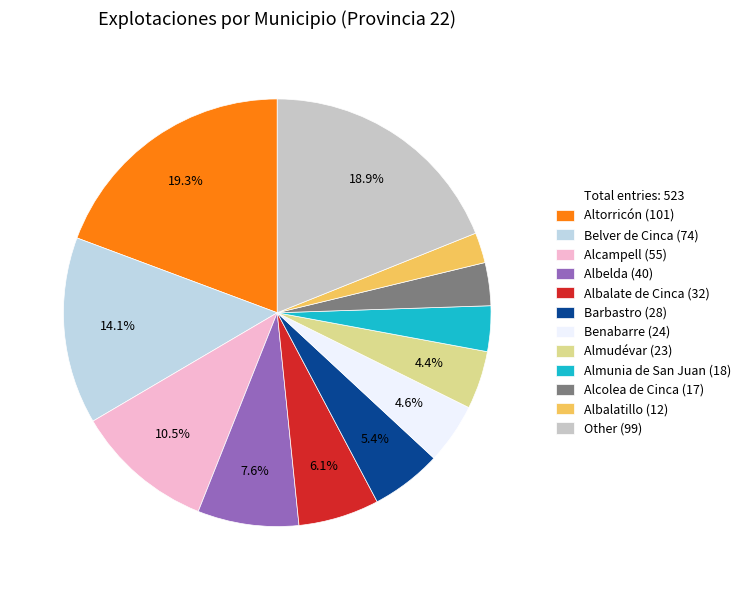

Count the number of slices in the pie.

12